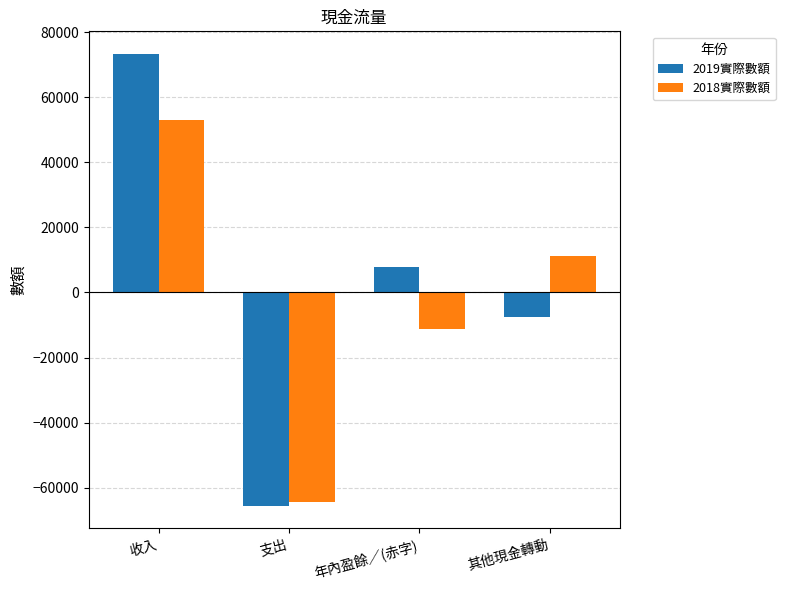

Count the 2018實際數額 values in the range -11326 to 52957.

3